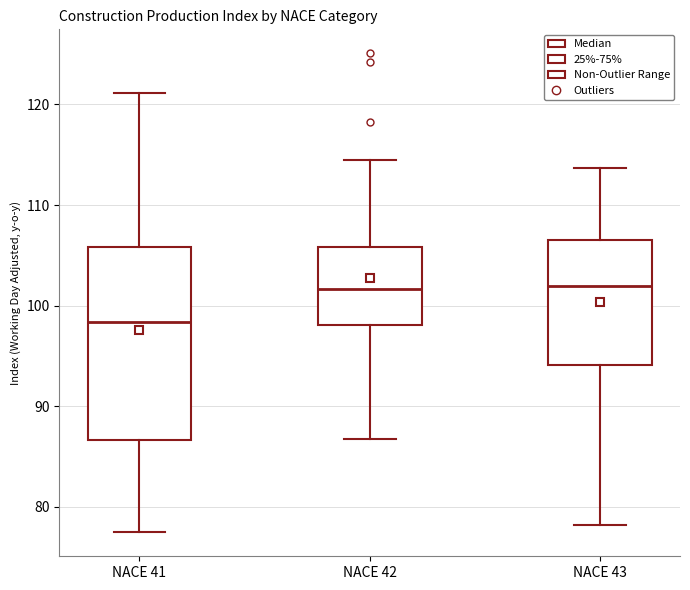

Reading left to right, read every box against the y-axis: the position of its median line, the range the box covers, and the ends of its whiskers. The values are not printed on the chart, so give them approximately, as read against the axis.

NACE 41: median 98, box 87 to 106, whiskers 77 to 121
NACE 42: median 102, box 98 to 106, whiskers 87 to 115
NACE 43: median 102, box 94 to 107, whiskers 78 to 114